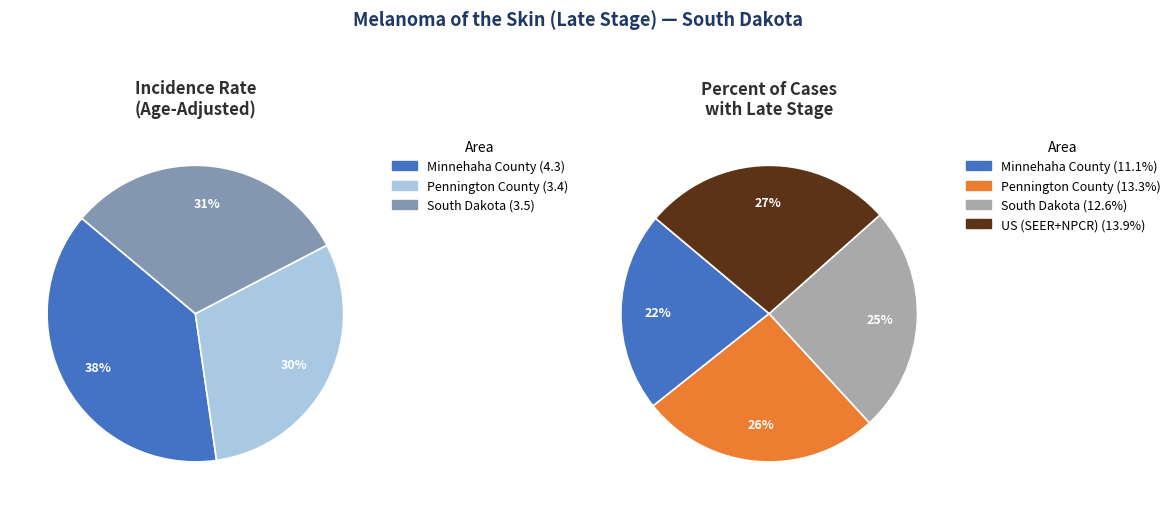

Which slice is the smallest?

Pennington County